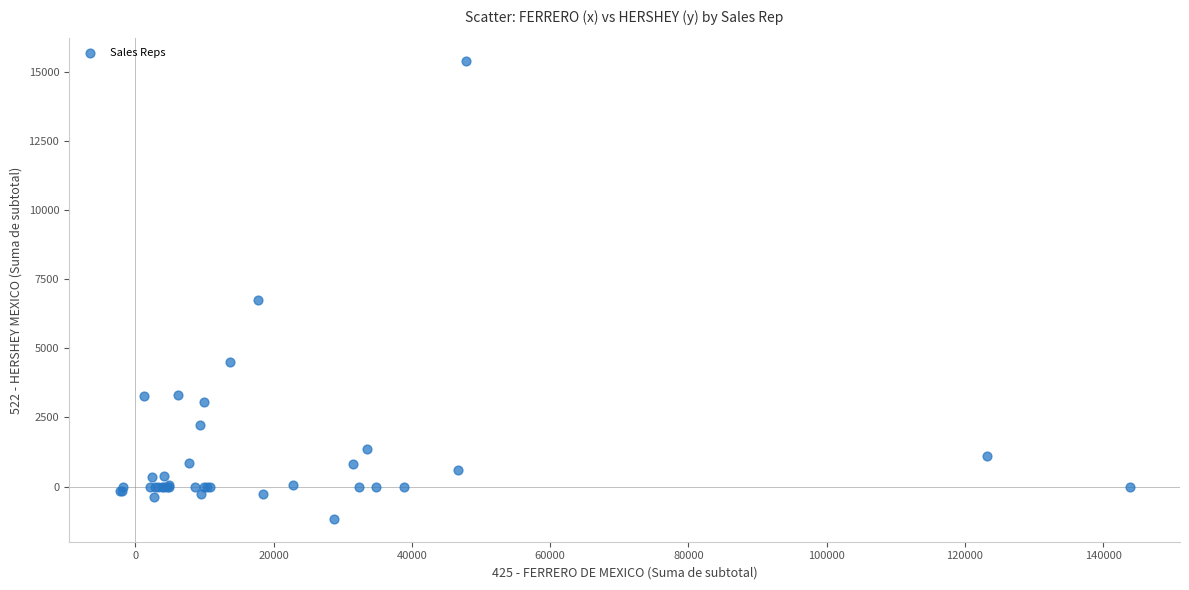

What Y value in the scatter plot is closest to 7100?

6754.6